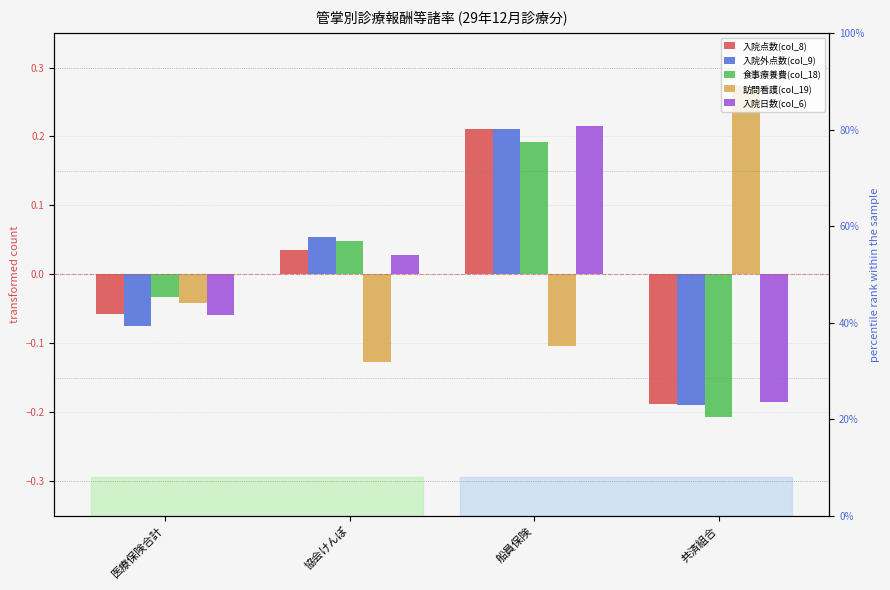

What is the label of the 1st bar from the right?

共済組合